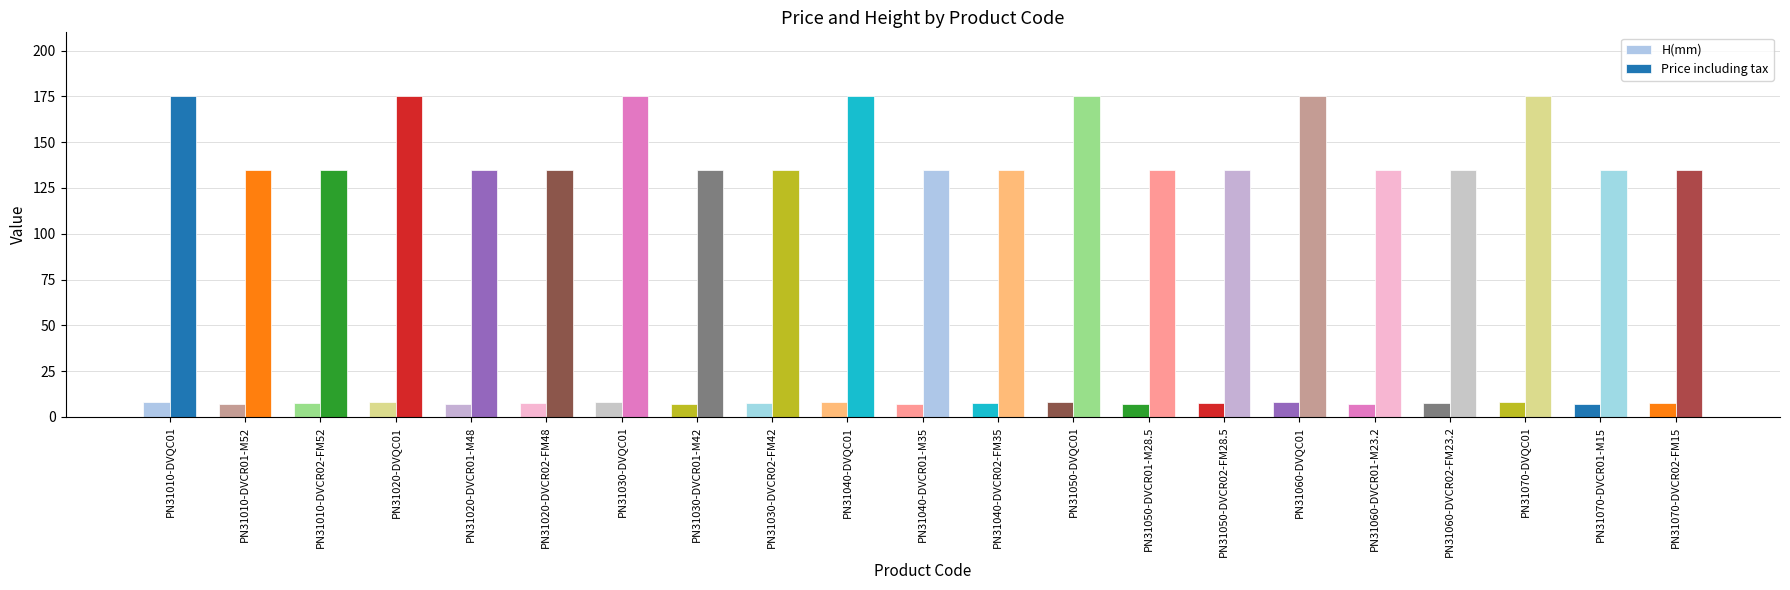

What is the smallest value displayed?

7.0